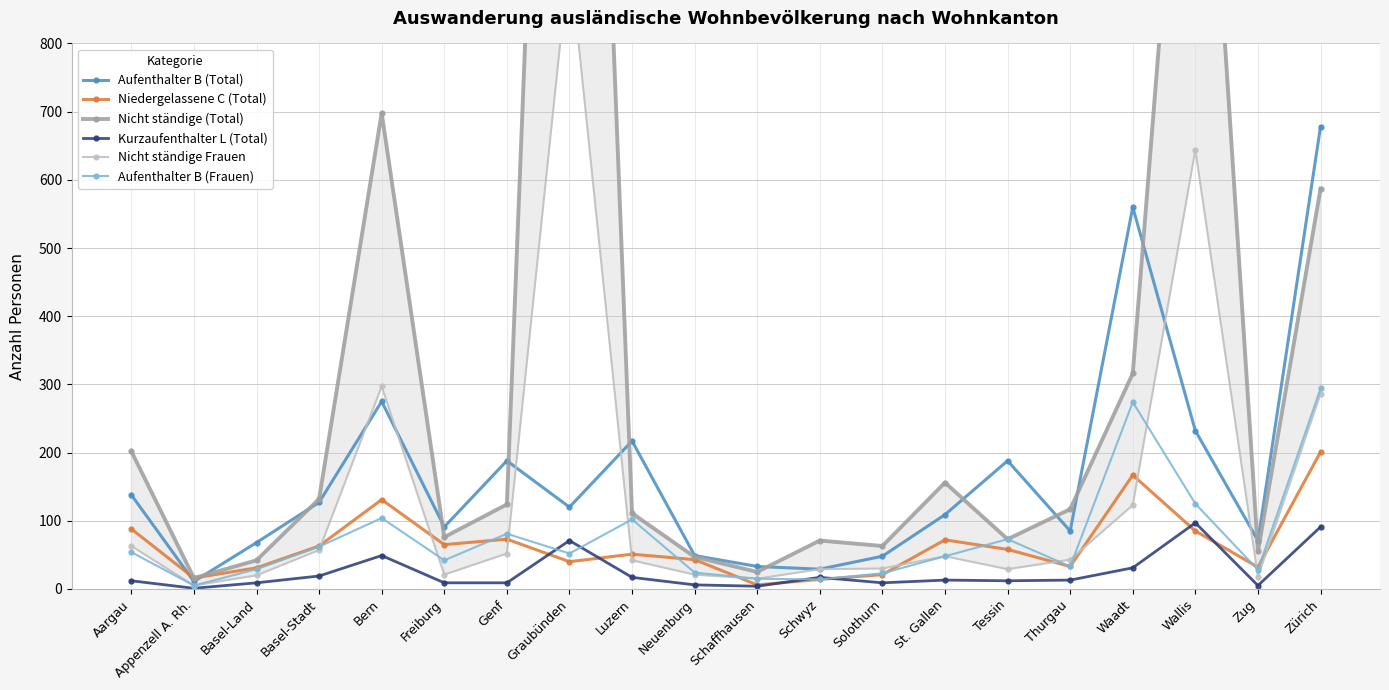

What is the difference between the maximum and minimum values in the Aufenthalter B (Total) series?

667